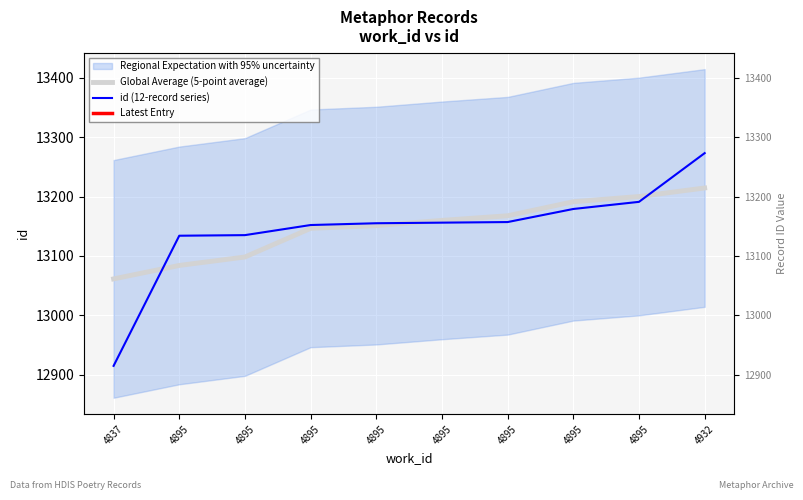

At which category is the sum across all series the highest?

4932